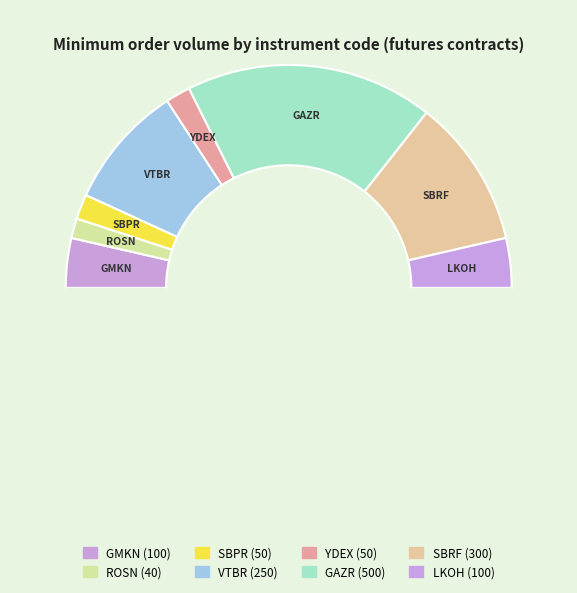

How many segments does this pie chart have?

9